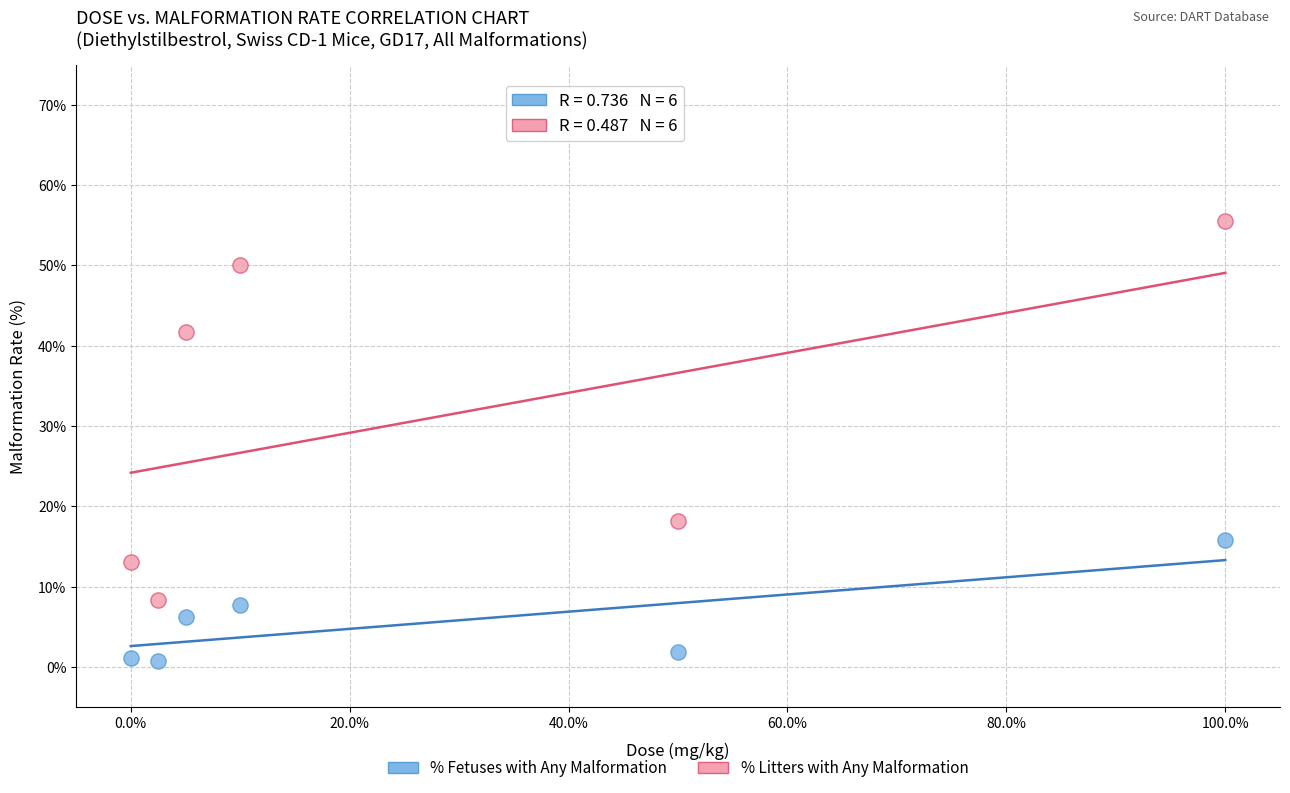

Which series reaches the minimum Y coordinate?

% Fetuses with Any Malformation